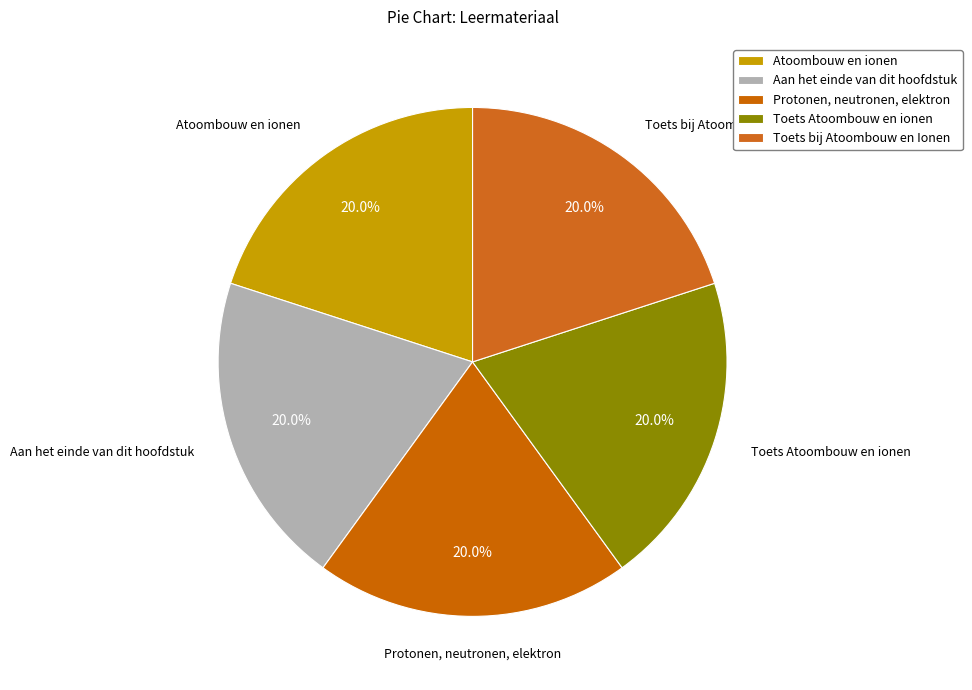

How many slices are in this pie chart?

5